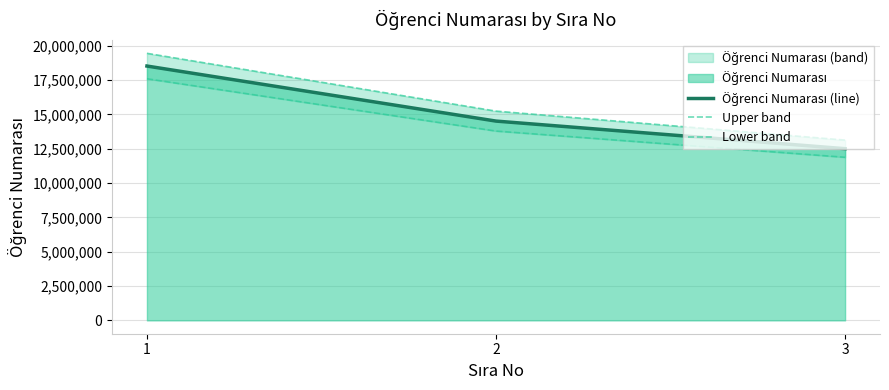

At which category is the sum across all series the highest?

1